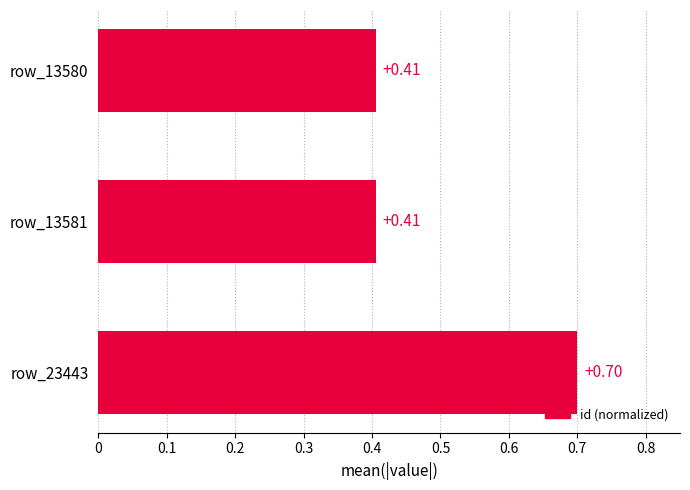

What is the change in value from row_23443 to row_13580?

-0.3